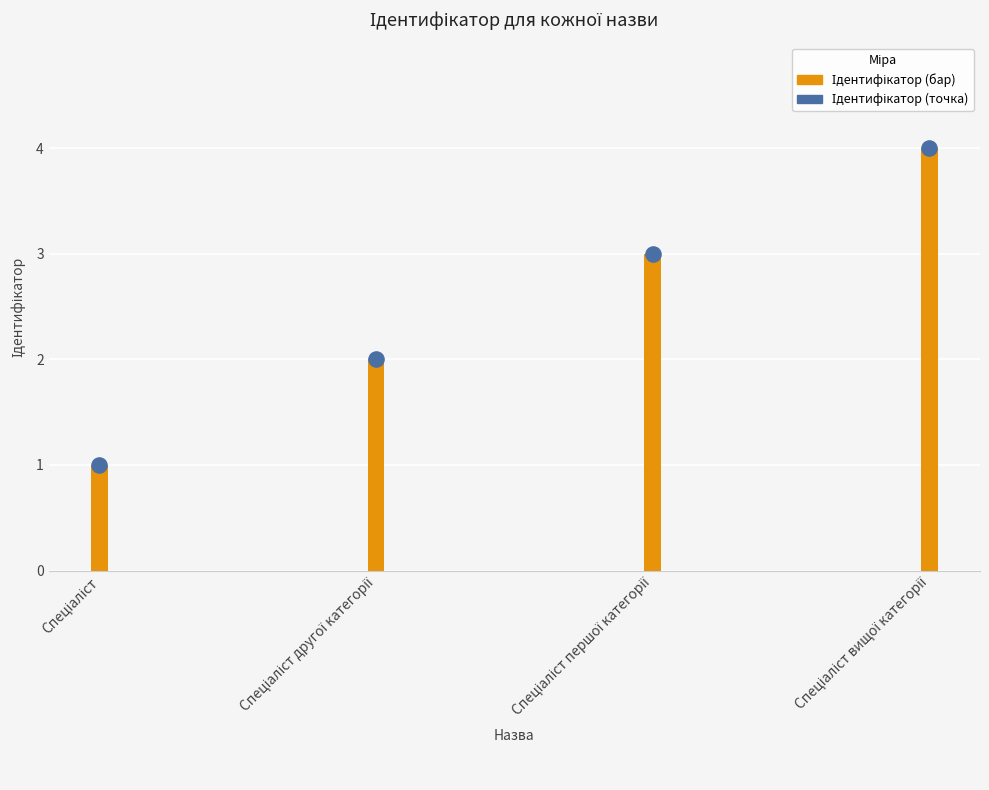

At which category is the sum across all series the highest?

Спеціаліст вищої категорії